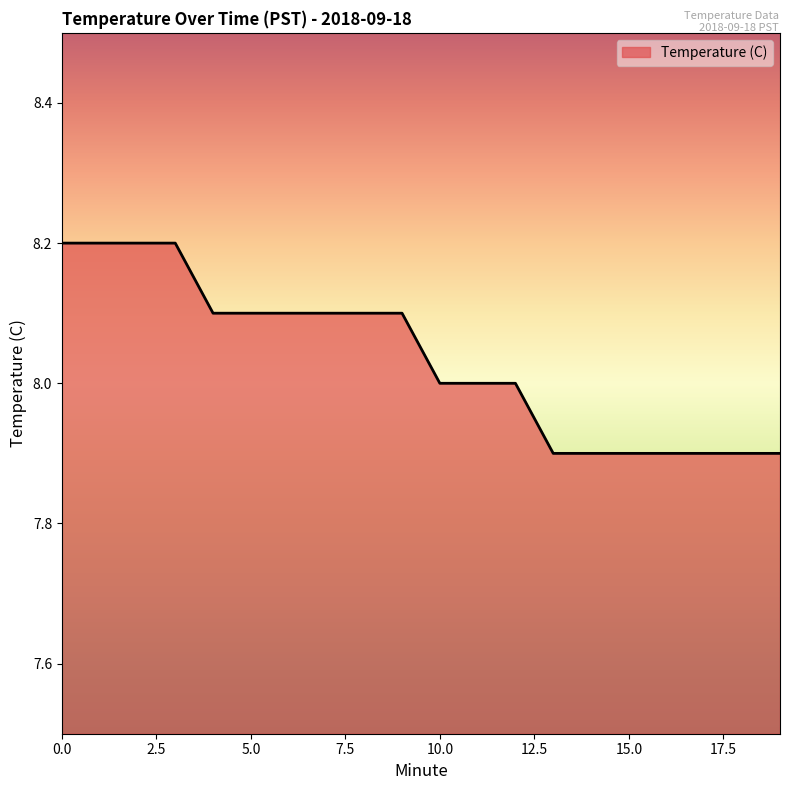

What is the difference between the maximum and minimum values?

0.3